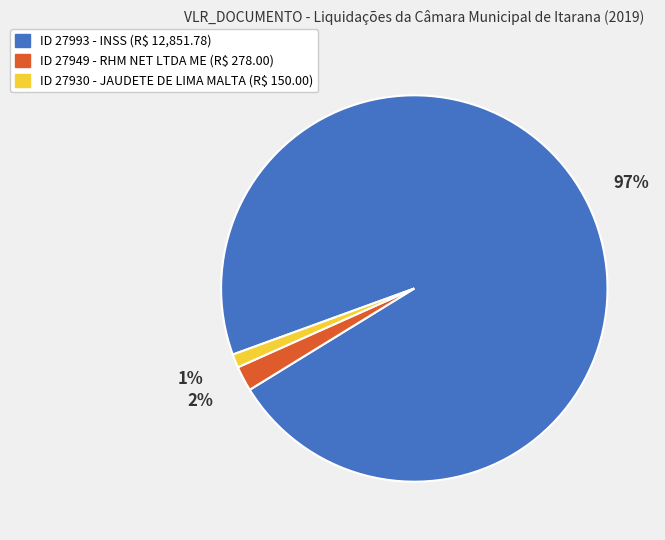

What is the smallest slice in the pie chart?

ID 27930 - JAUDETE DE LIMA MALTA (R$ 150.00)